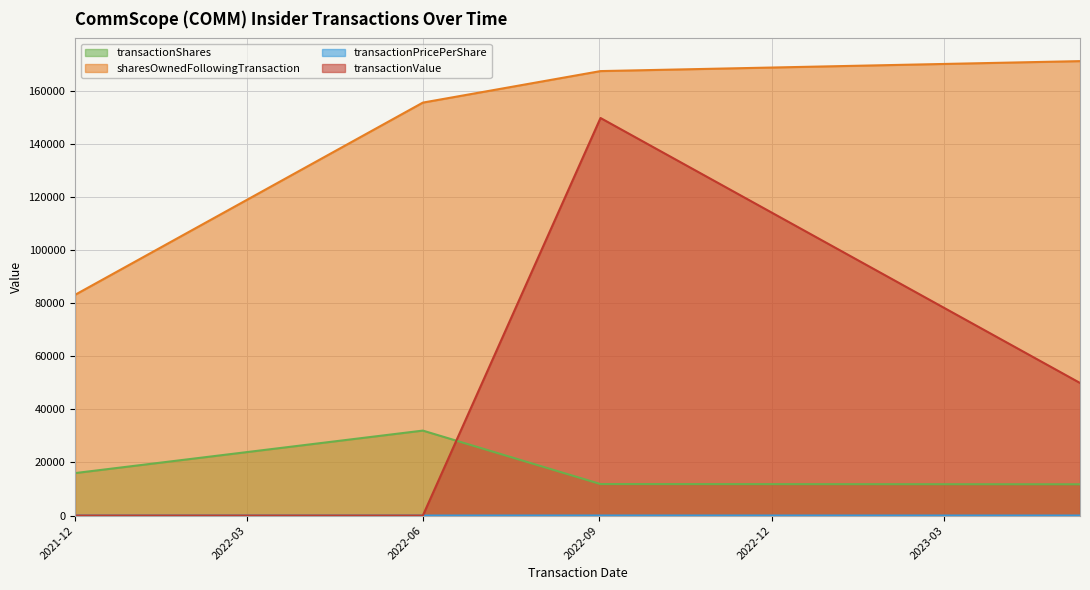

True or false: transactionValue and sharesOwnedFollowingTransaction cross at least once.

False